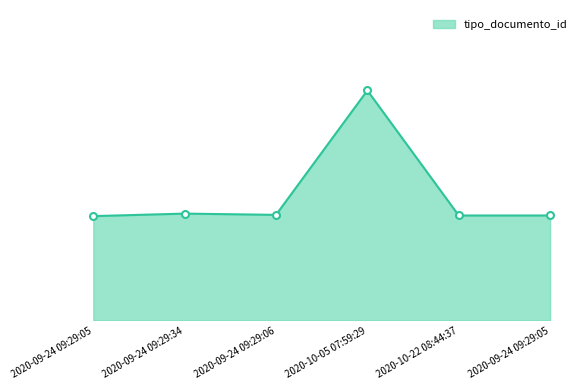

What is the ratio of the value at 2020-10-05 07:59:29 to the value at 2020-10-22 08:44:37?

2.2